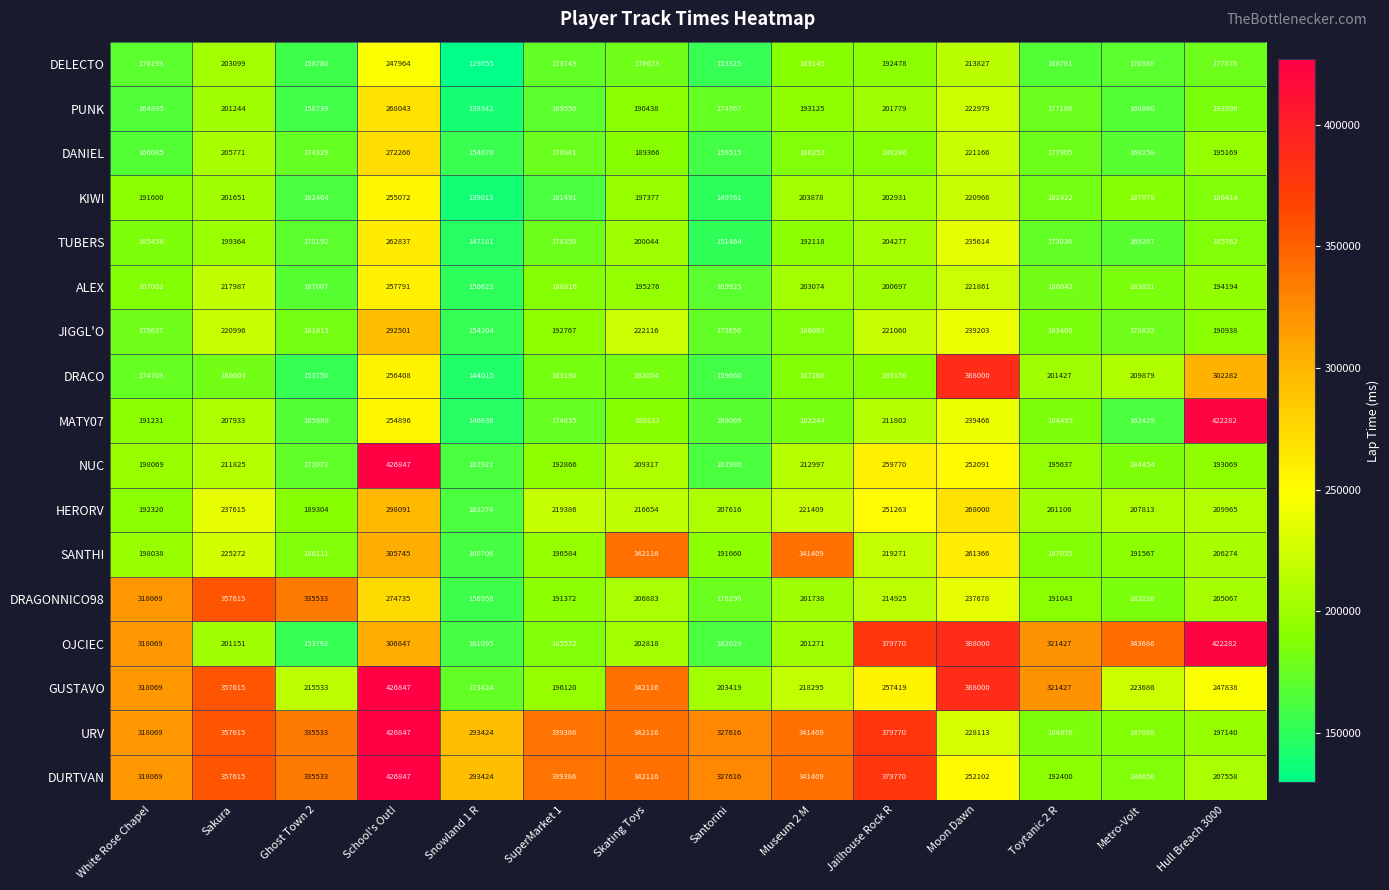

At which category does the chart reach its peak across all series?

School's Out!